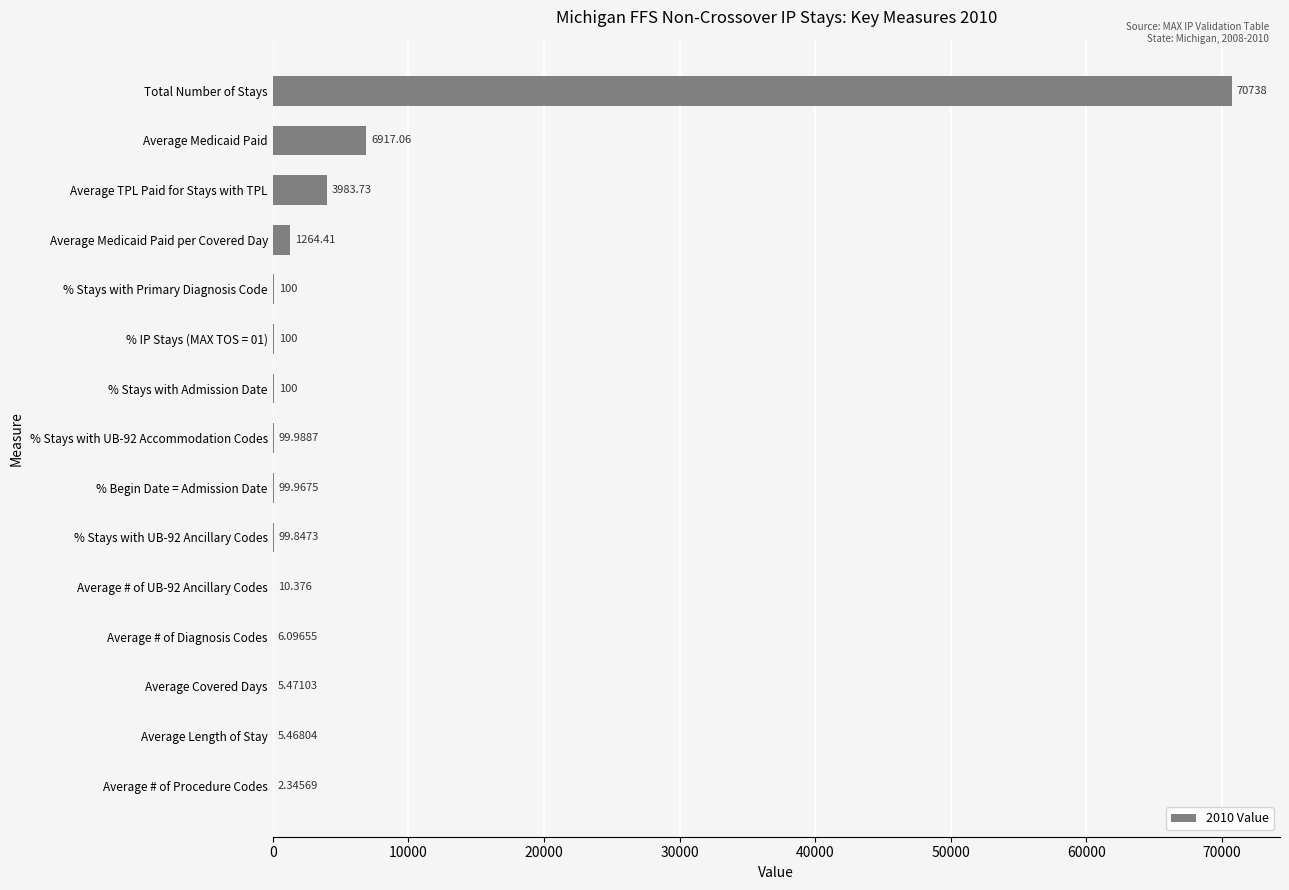

How many distinct data groups are displayed?

1